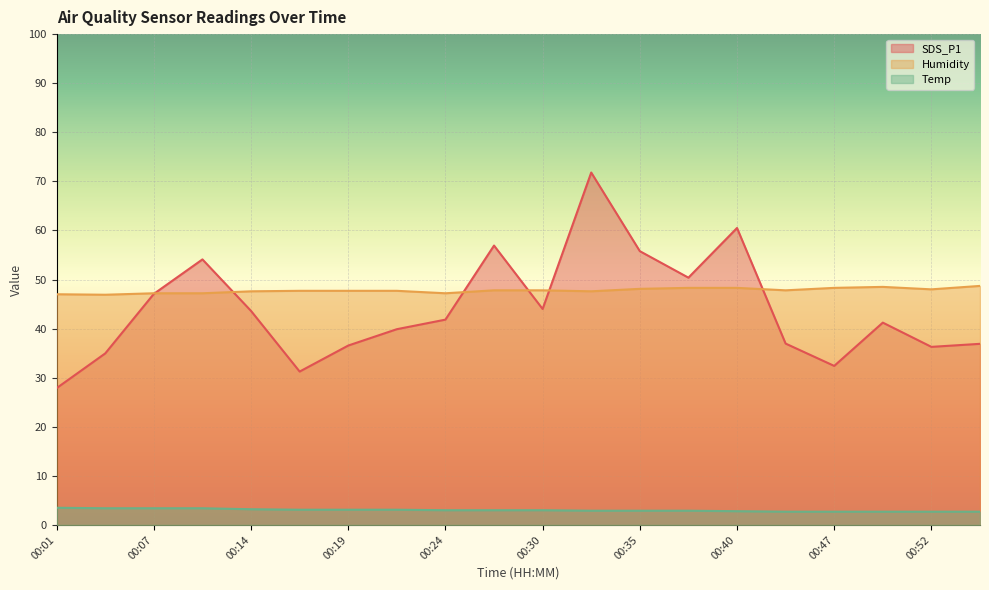

What is the difference between the highest and lowest values at 00:35?

52.9